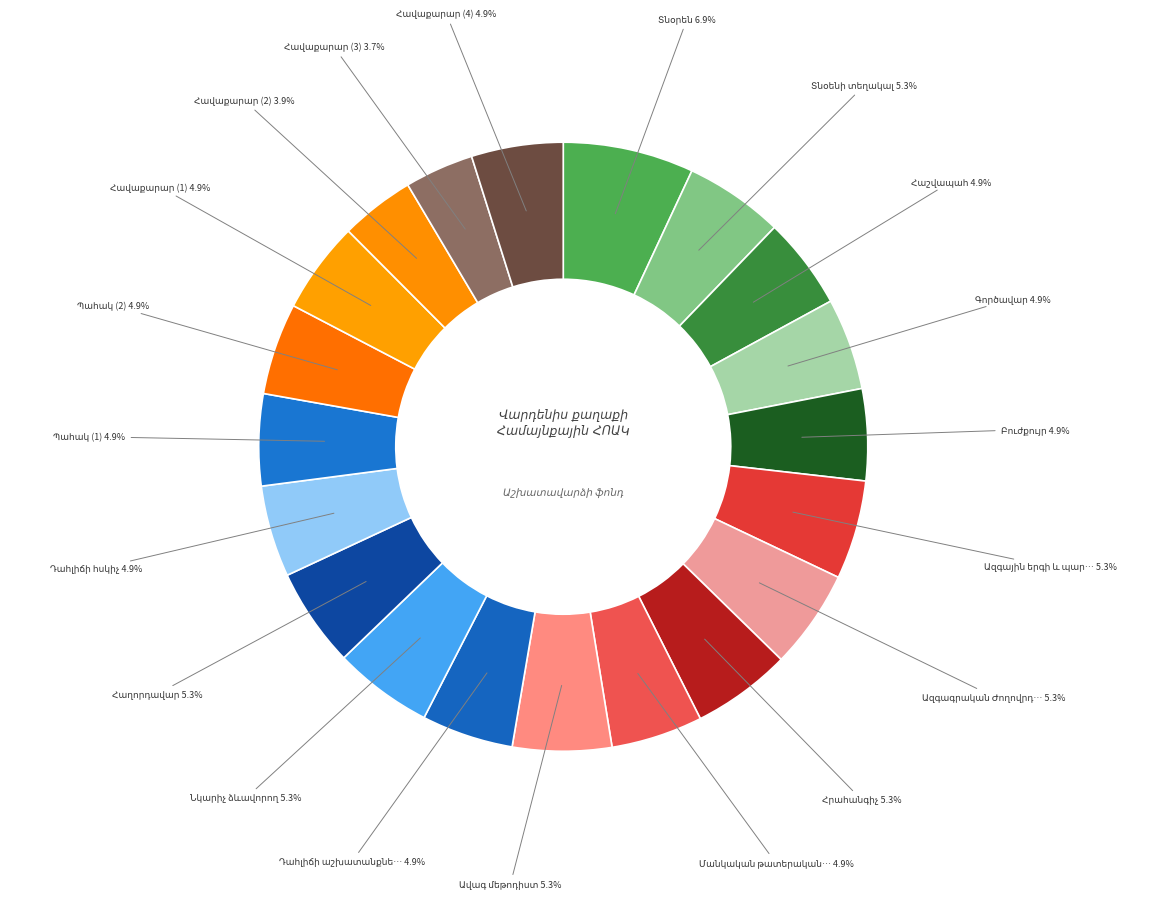

True or false: Նկարիչ ձևավորող accounts for 1% of the total.

False